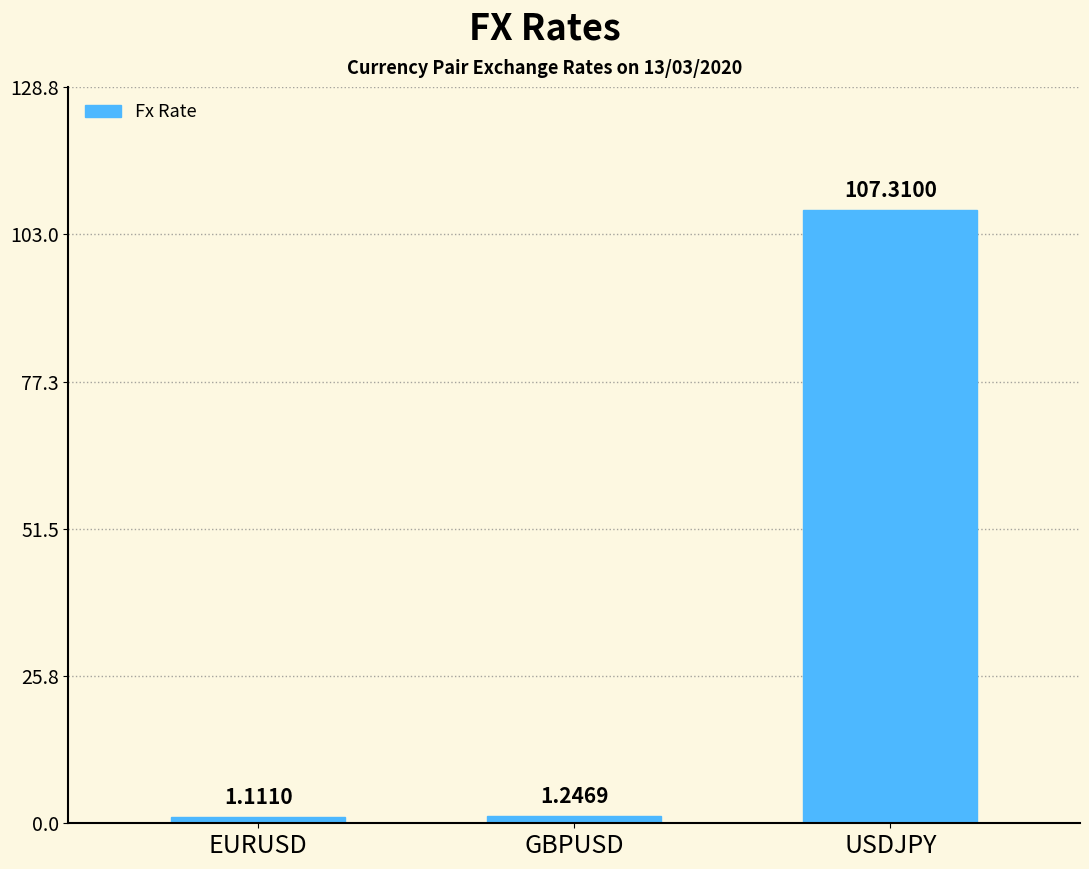

How many bars are there in total?

3